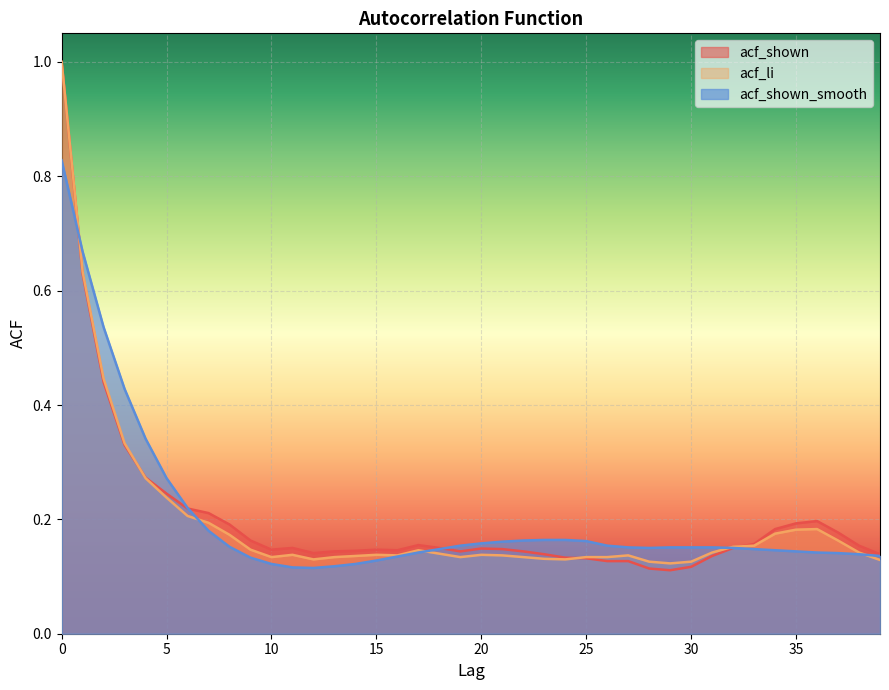

What is the difference between the maximum and minimum values in the acf_shown series?

0.9